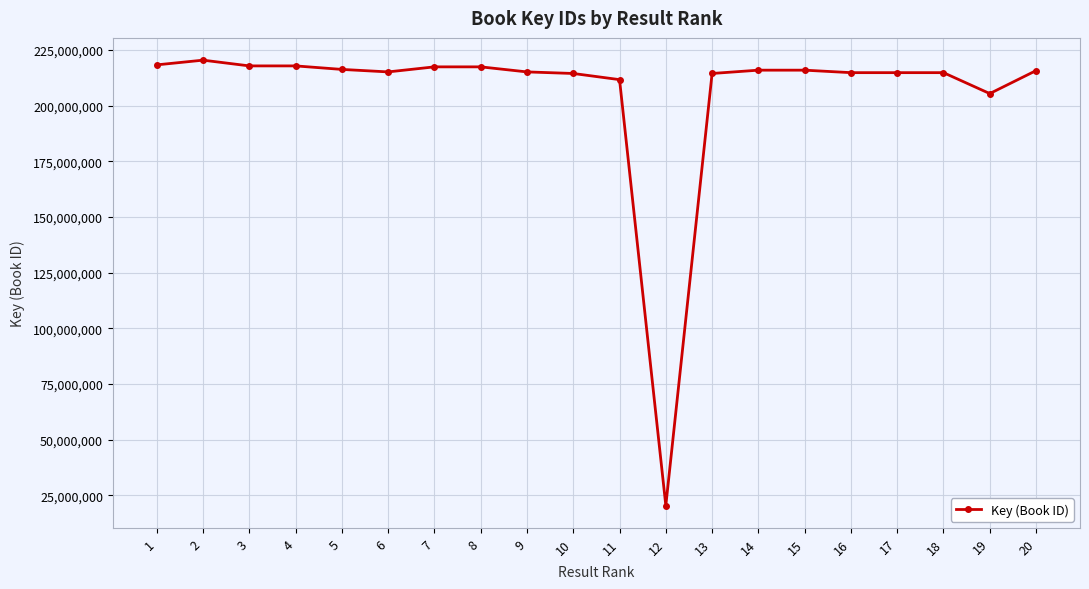

Is it true that the value at 12 is 31096650?

False